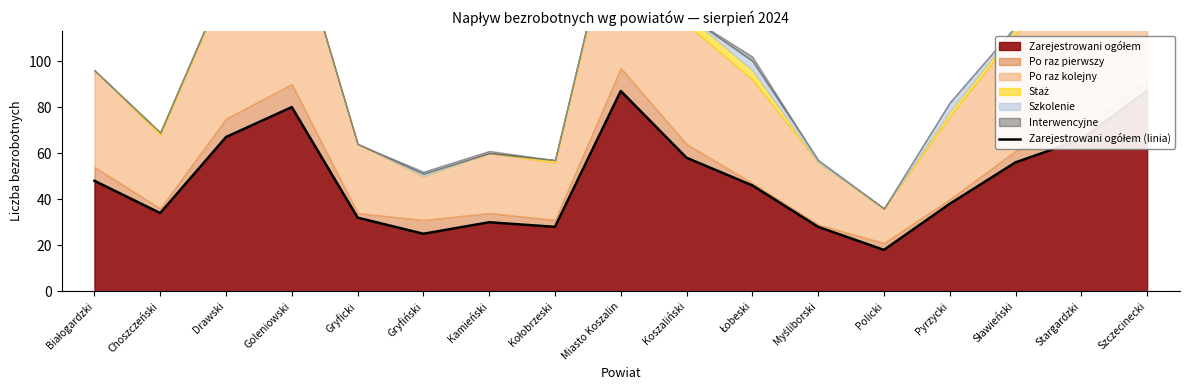

How many data points are less than 46?

8